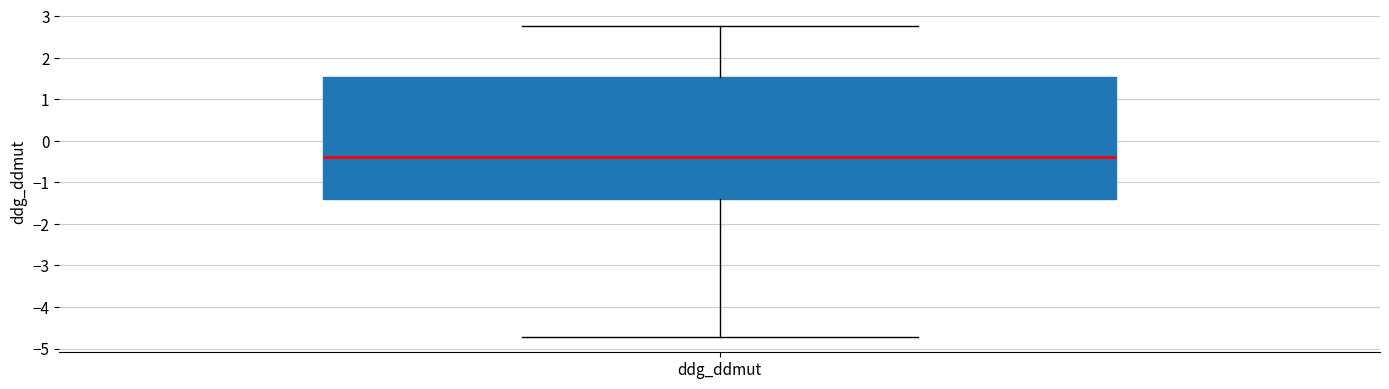

Transcribe this box plot: give where the median line is, the range the box spans, and where the two whiskers end, as read against the y-axis. The values are not printed on the chart, so give them approximately, as read against the axis.

median -0.4, box -1.4 to 1.5, whiskers -4.7 to 2.8